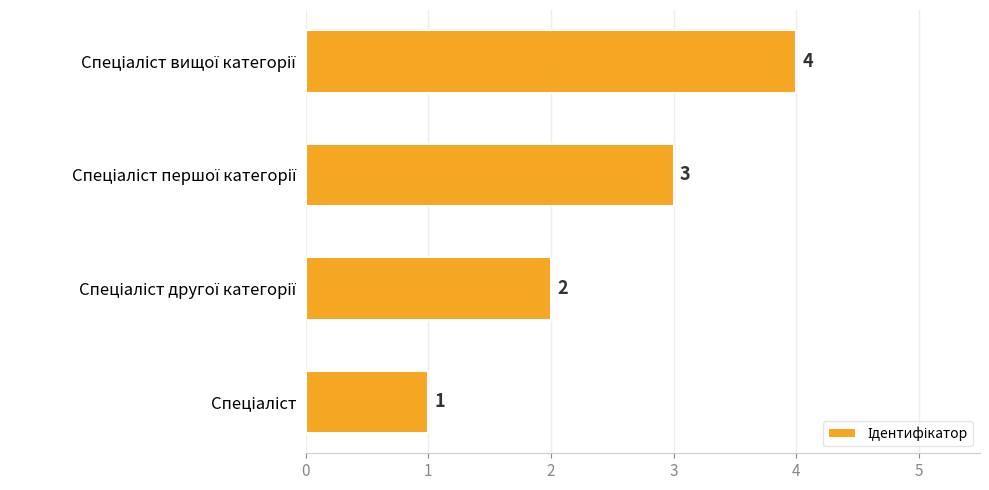

Does the chart contain stacked bars?

No